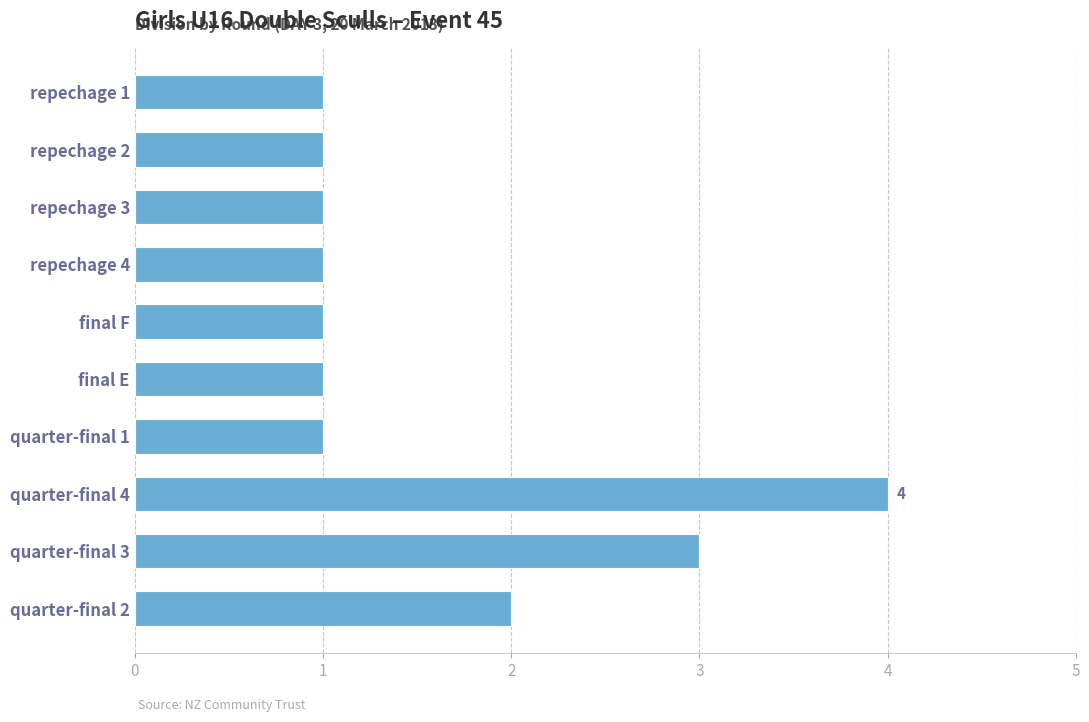

What is the sum of all values?

16